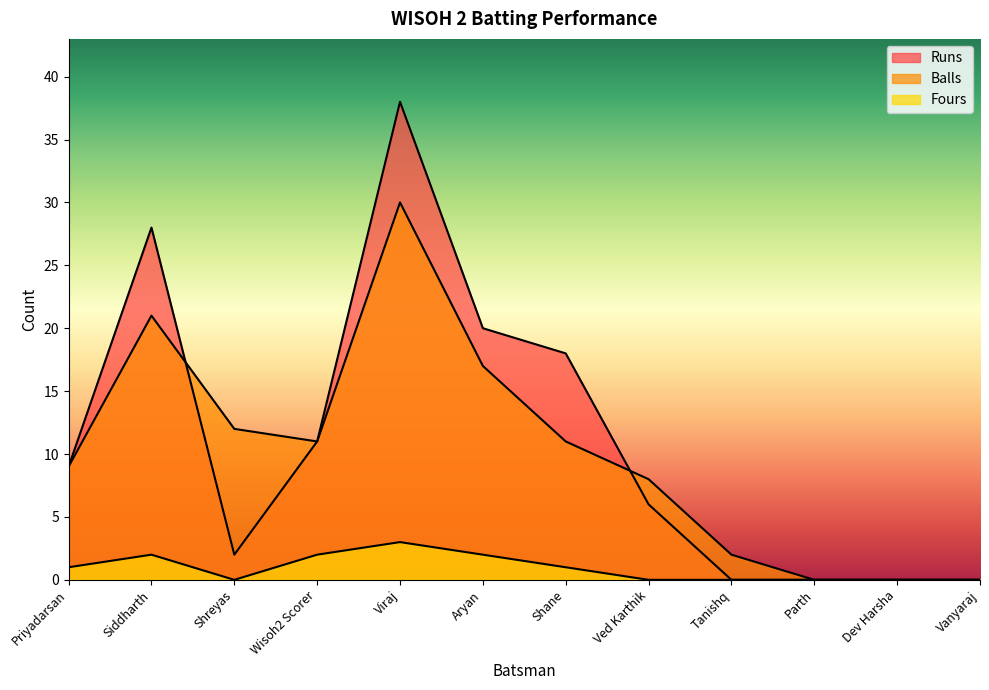

Where is Balls nearest to the value 15?

Aryan